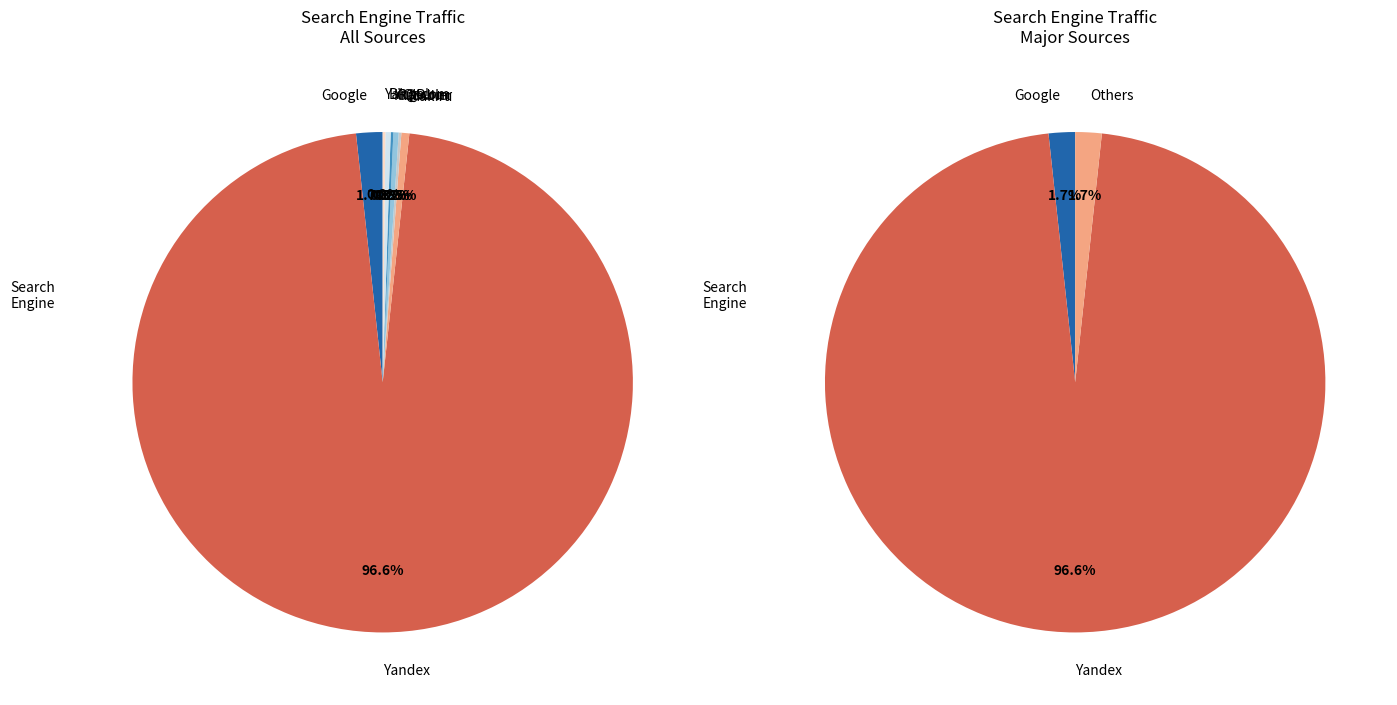

To the nearest percent, what is the difference between the largest and smallest slice percentages?

96%